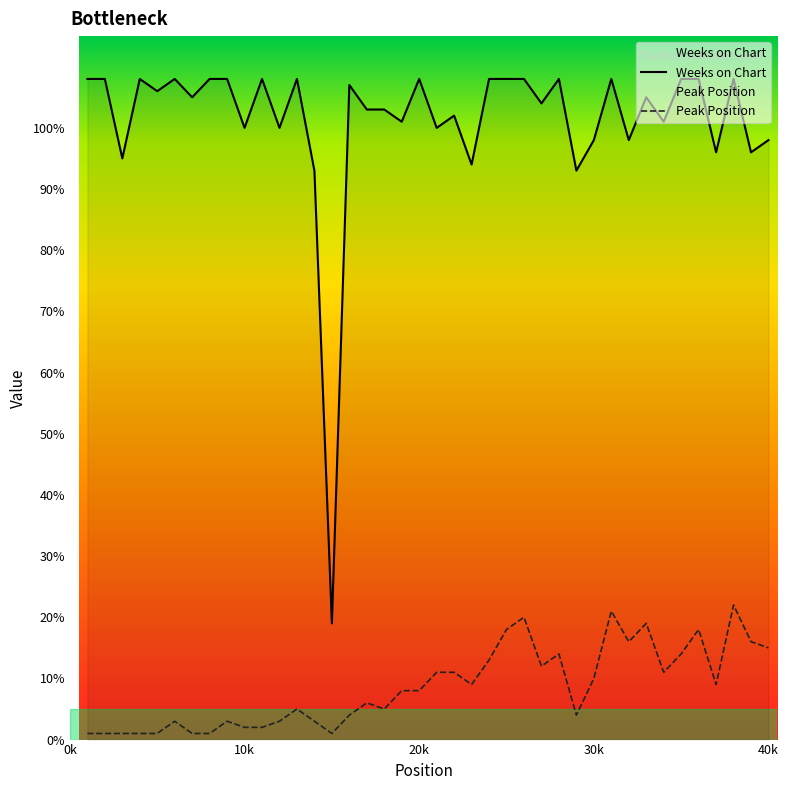

True or false: Weeks on Chart and Peak Position intersect in this chart.

False